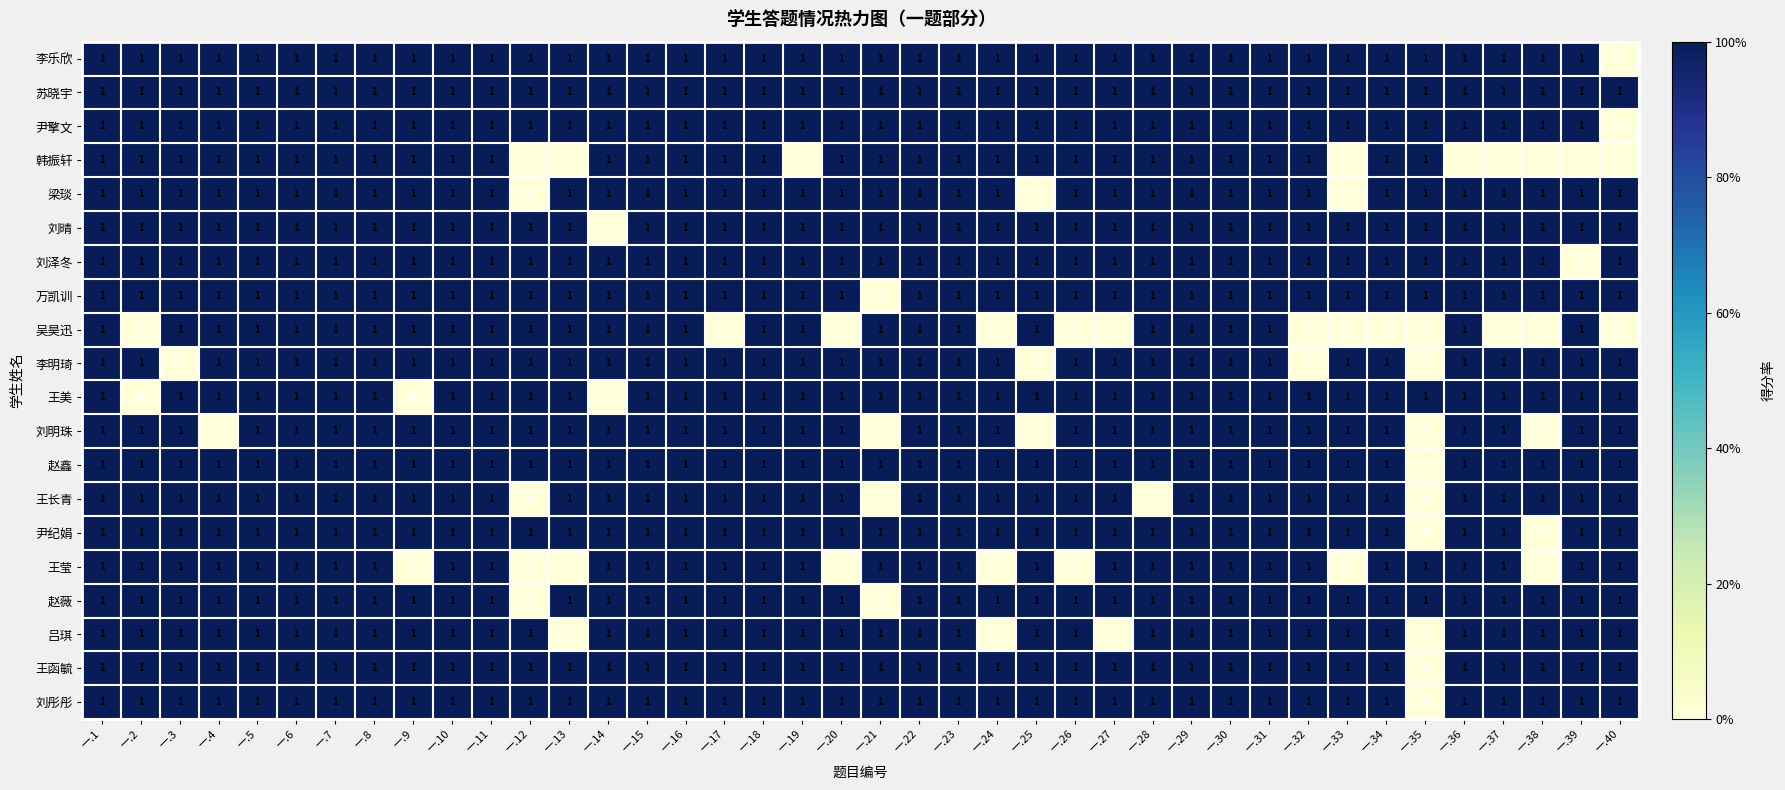

How many 李明琦 values are between 1 and 2?

36